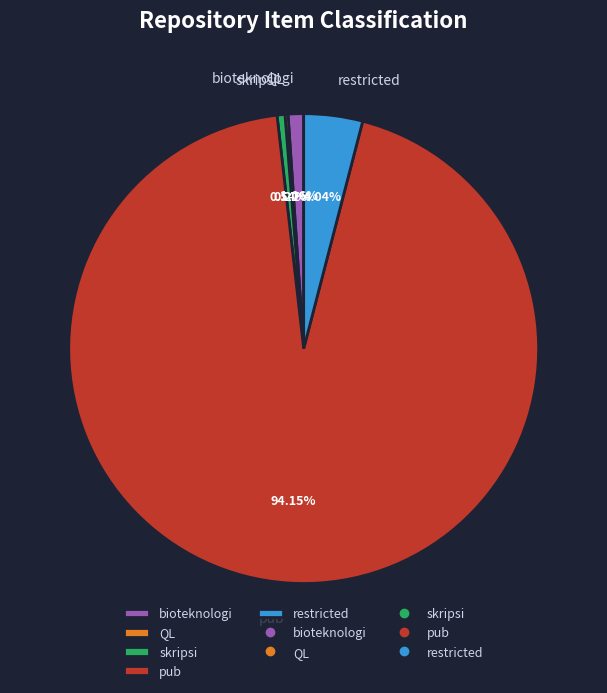

To the nearest percent, what is the difference between the largest and smallest slice percentages?

94%